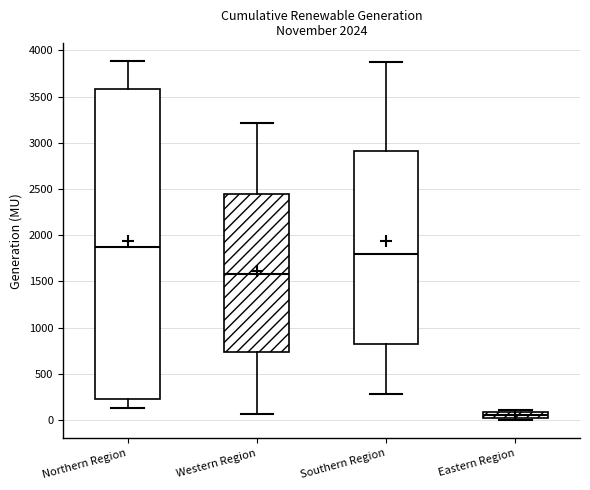

Which box's median line is the lowest?

Eastern Region